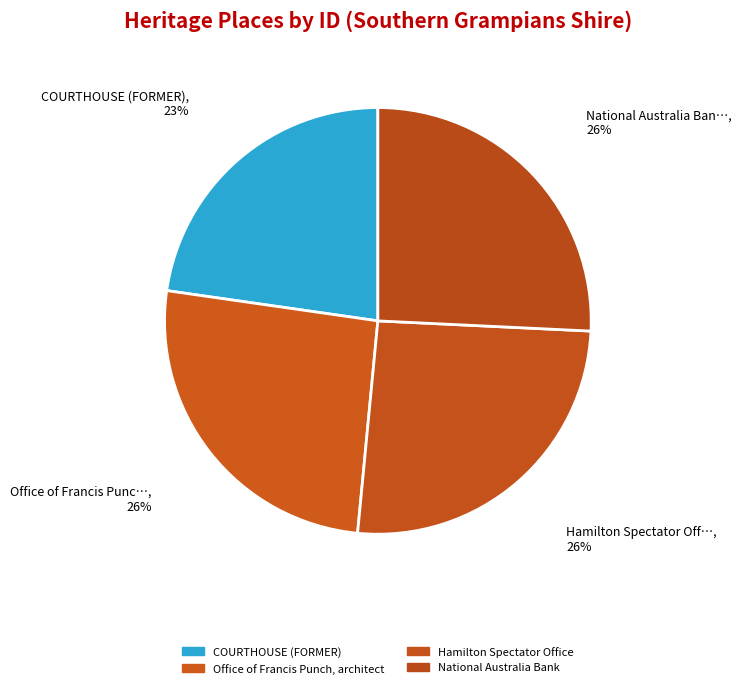

What is the ratio of the value at COURTHOUSE (FORMER) to the value at National Australia Bank?

0.9